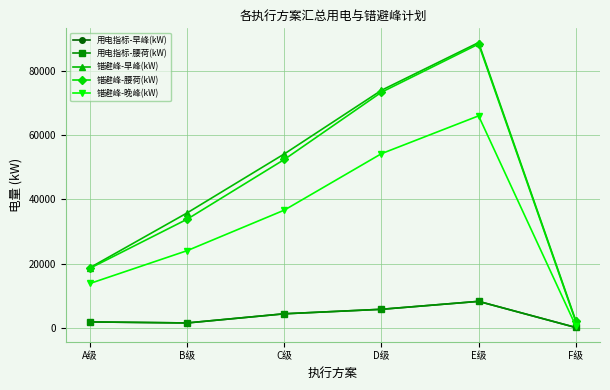

What is the label of the 2nd point from the right?

E级